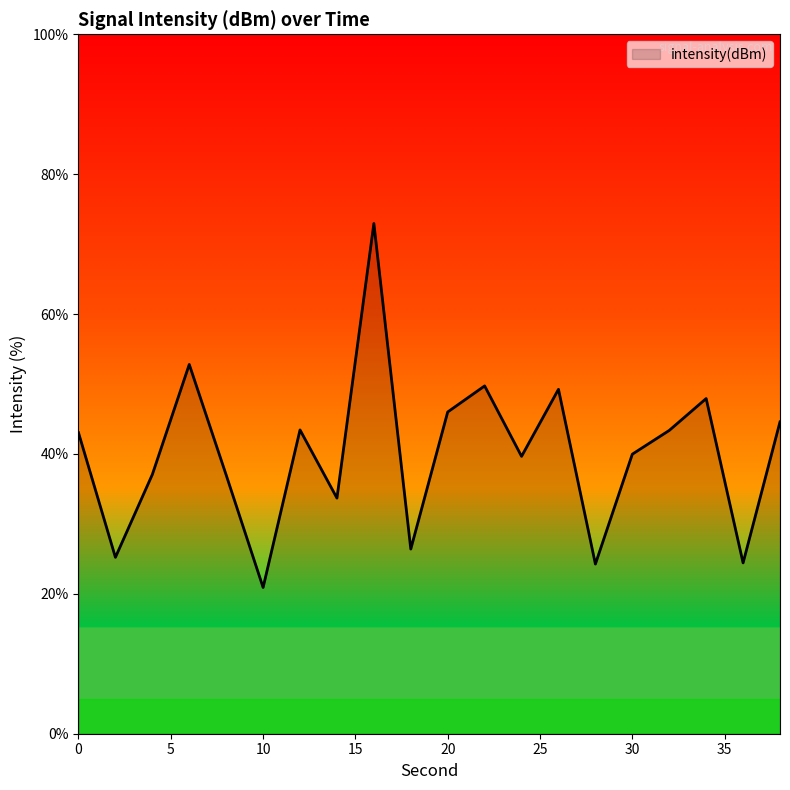

What is the difference between the maximum and minimum values?

52.0